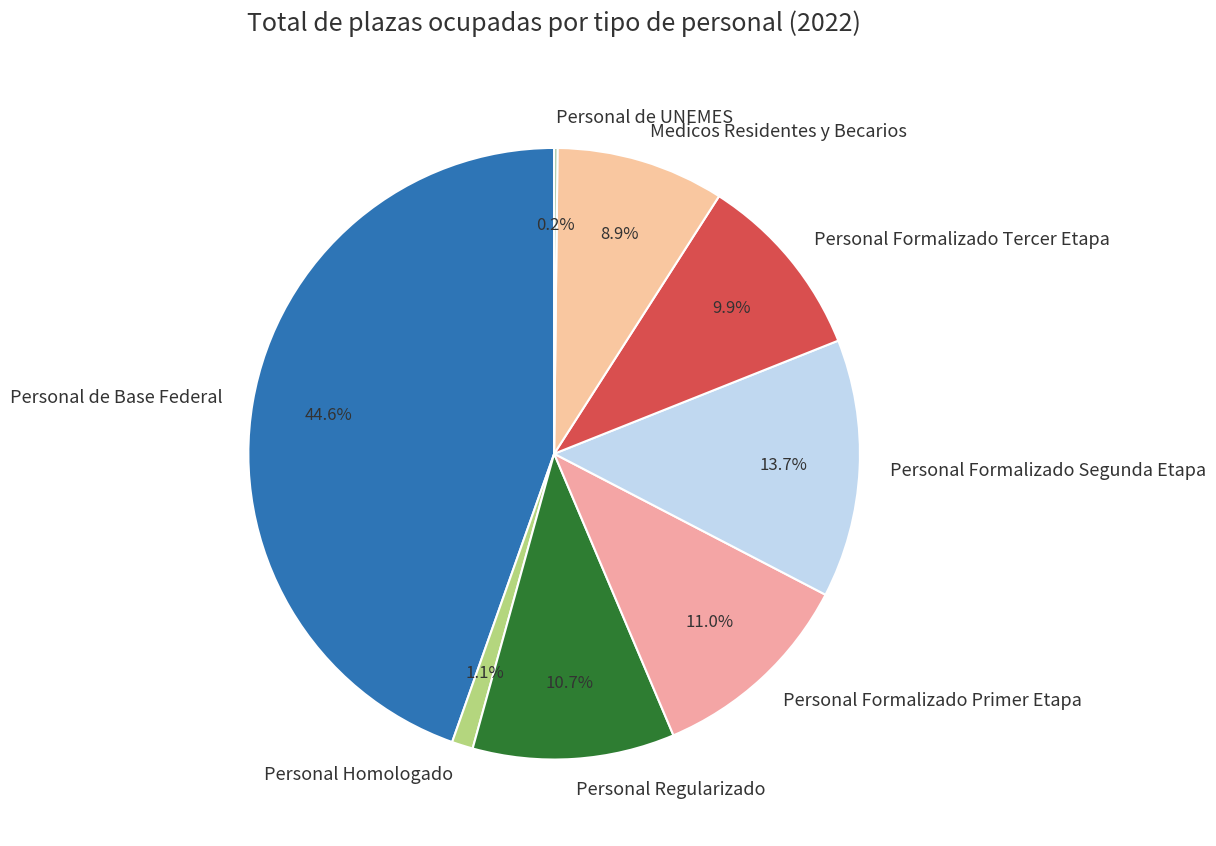

To the nearest percent, what is the average slice percentage?

12%